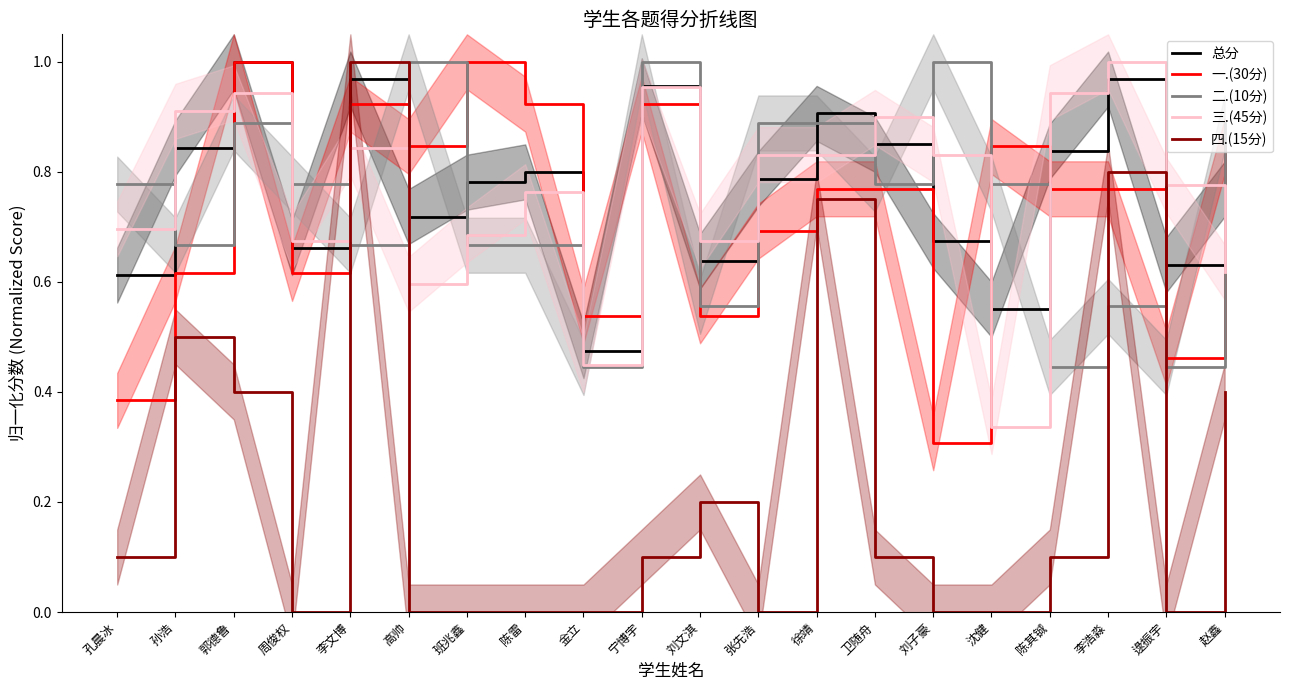

At 徐靖, list the series in order from smallest to largest.

四.(15分), 一.(30分), 三.(45分), 二.(10分), 总分